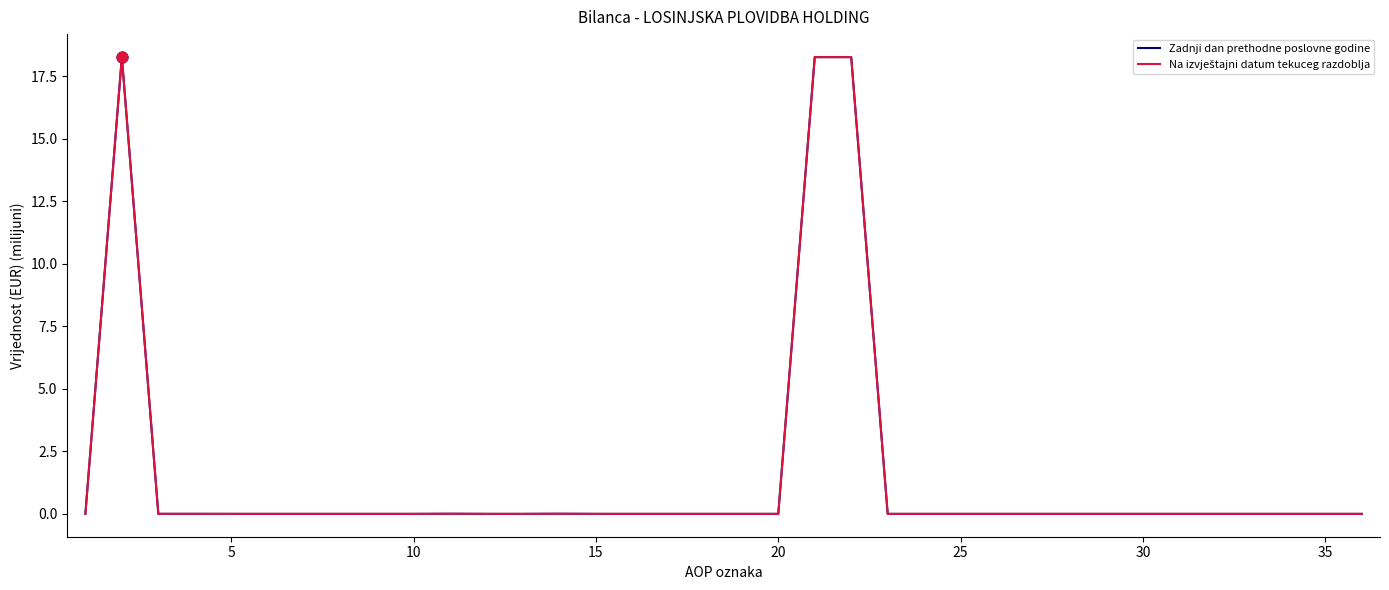

Which series has the widest spread of values?

Zadnji dan prethodne poslovne godine